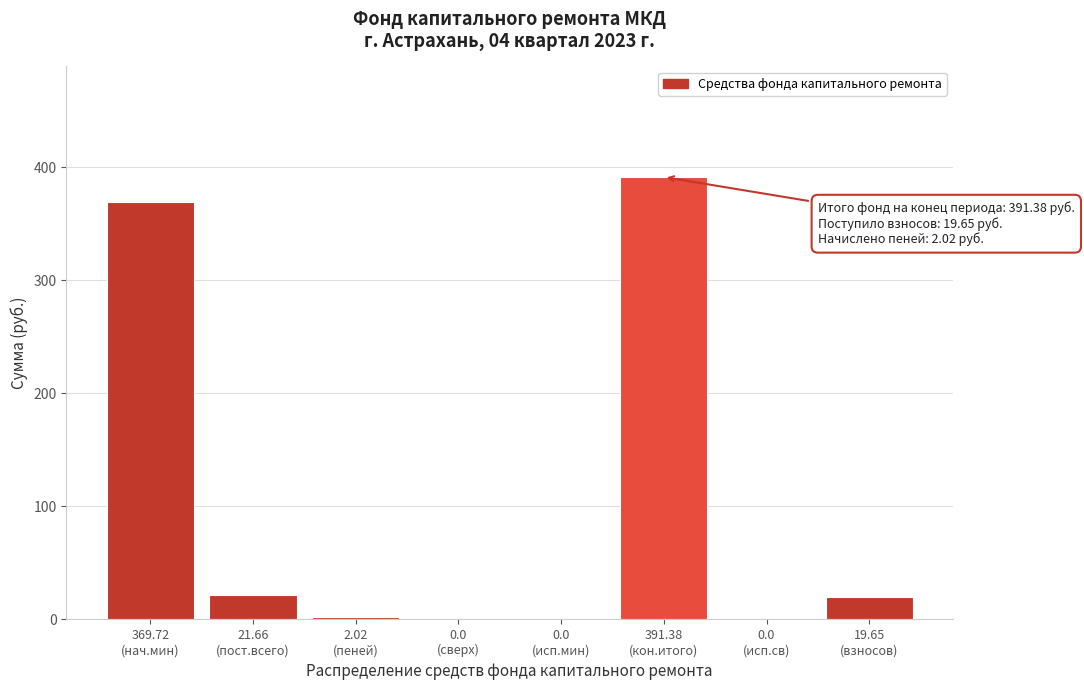

What is the greatest value displayed?

391.4